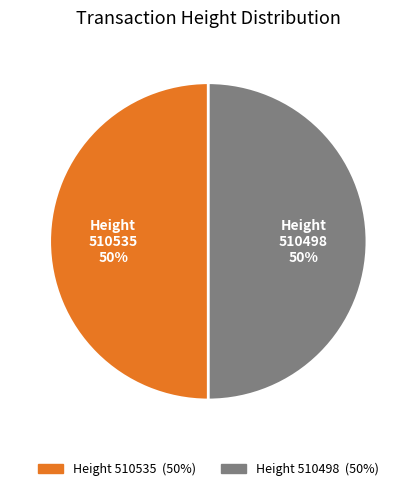

Is the sum of Height 510498 and Height 510535 greater than half?

Yes